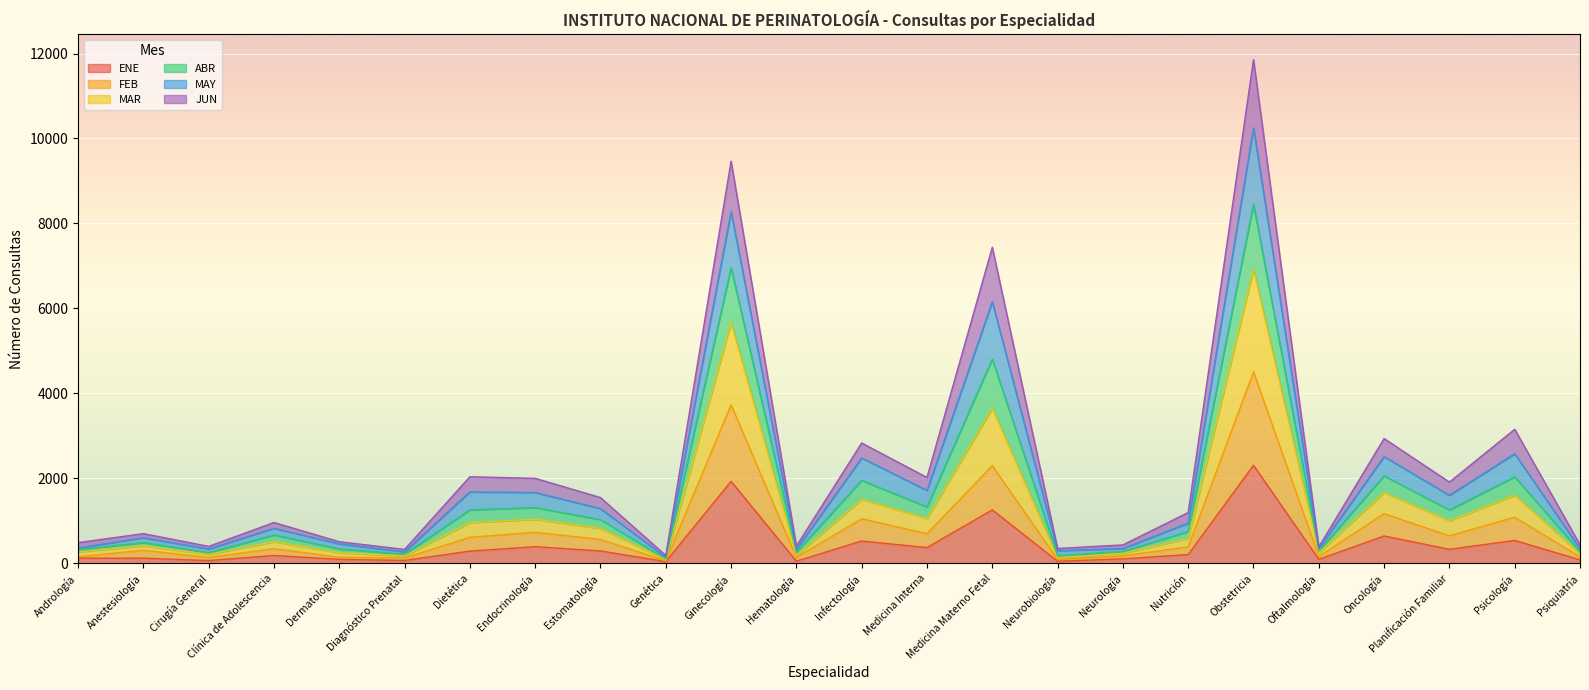

What is the label of the 6th point from the right?

Obstetricia